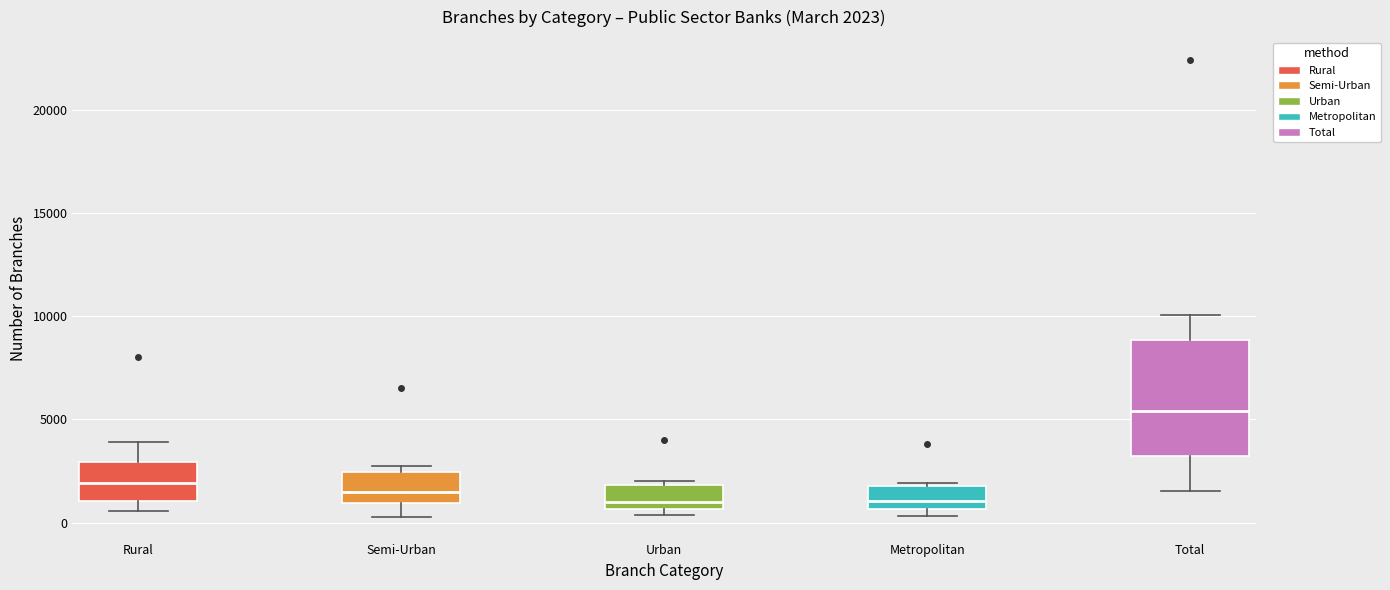

Which box is the tallest, from its lower edge to its upper edge?

Total